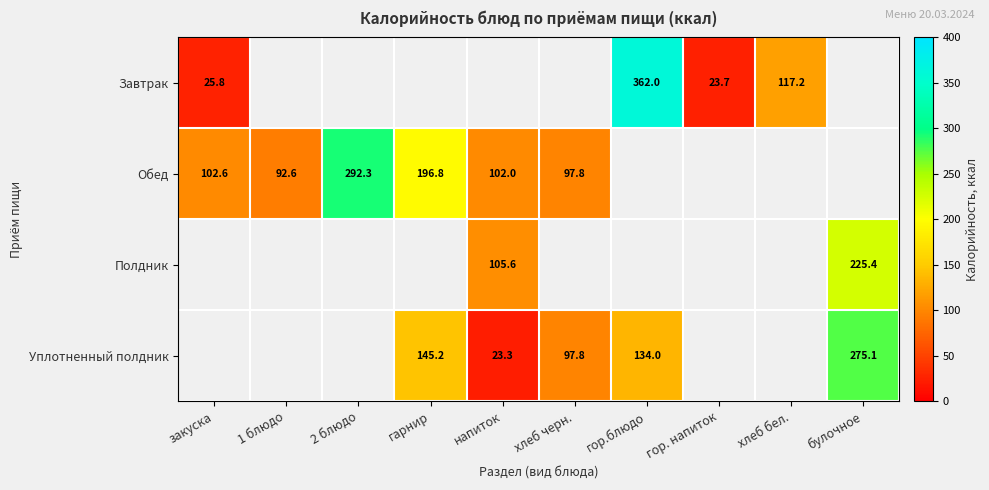

Is the value of Полдник at напиток greater than the value of Уплотненный полдник at гор.блюдо?

No